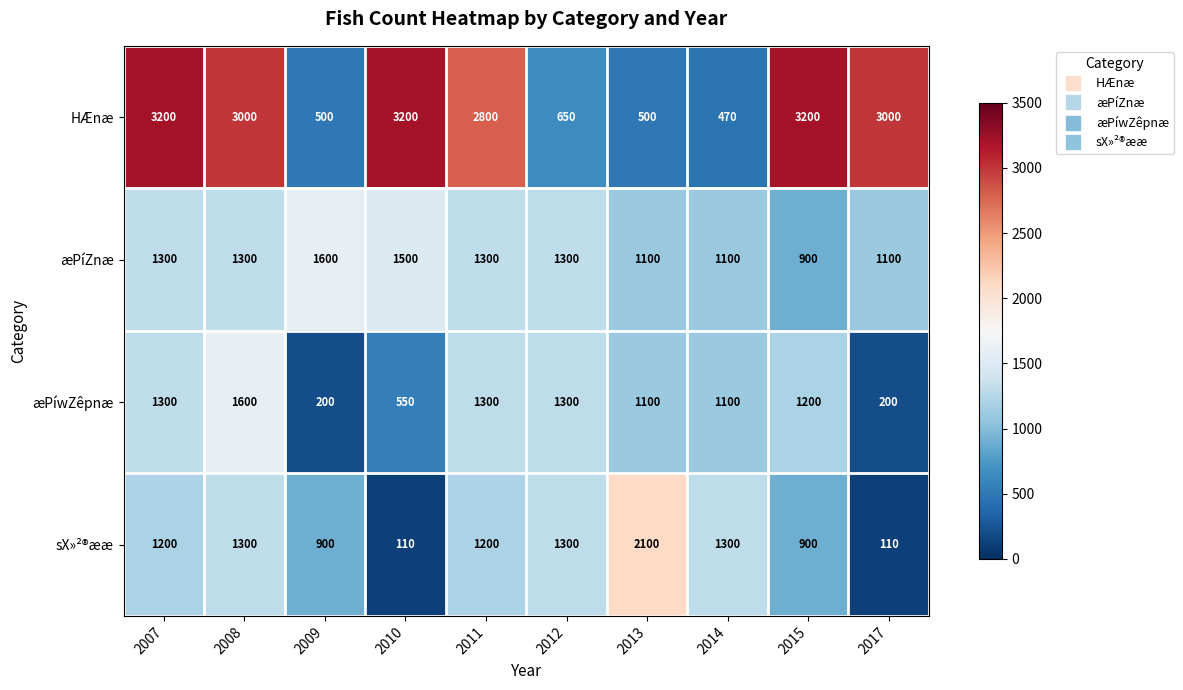

Between 2010 and 2012, which series saw the biggest shift?

HÆnæ